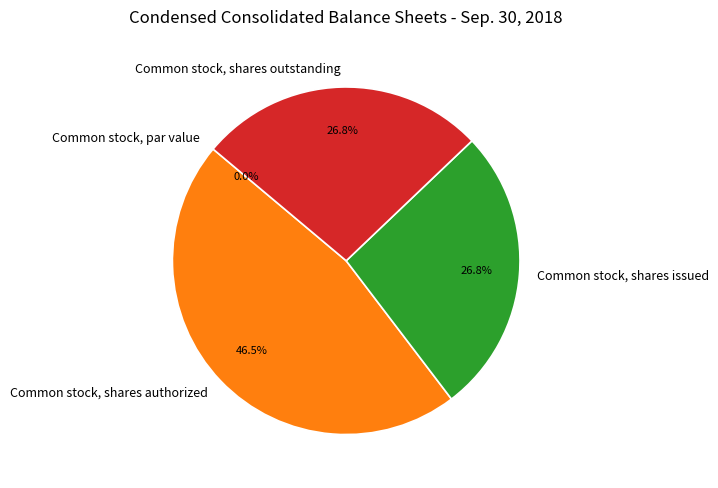

The Common stock, shares authorized slice represents 46% of the pie. True or false?

True